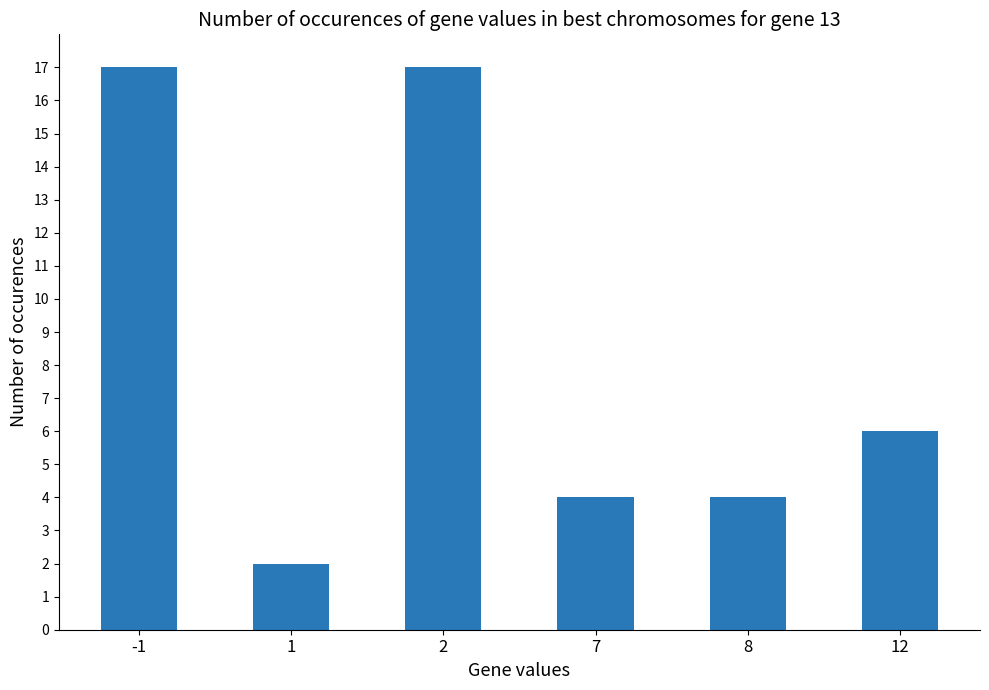

Reading right to left, what are all the values shown in this chart?

12=6	8=4	7=4	2=17	1=2	-1=17